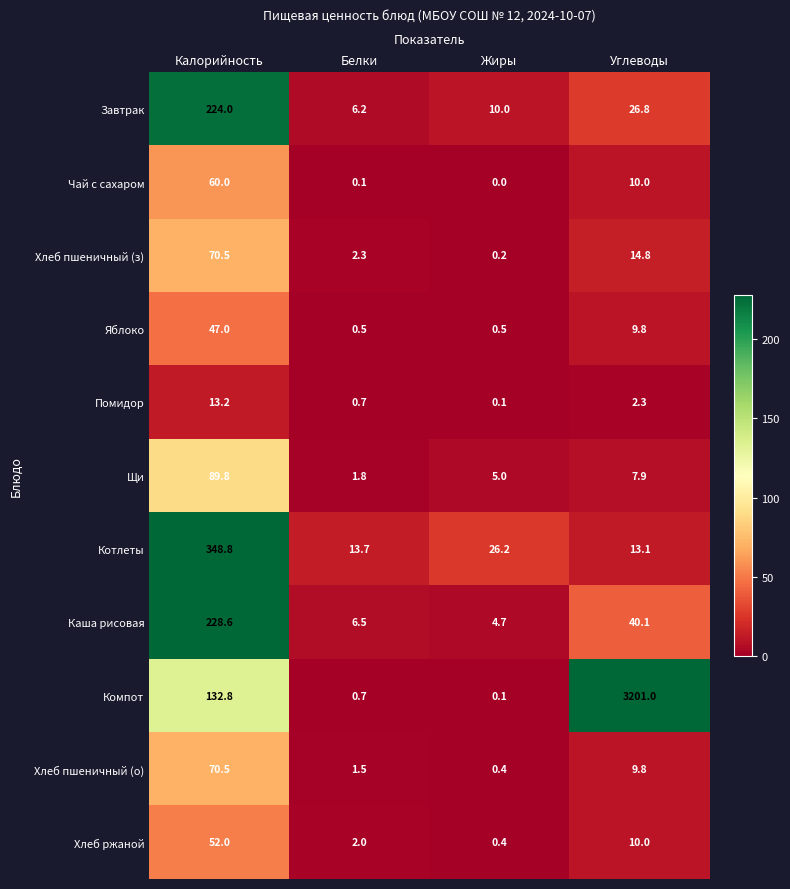

List the labels in order of Завтрак value, largest first.

Калорийность, Углеводы, Жиры, Белки